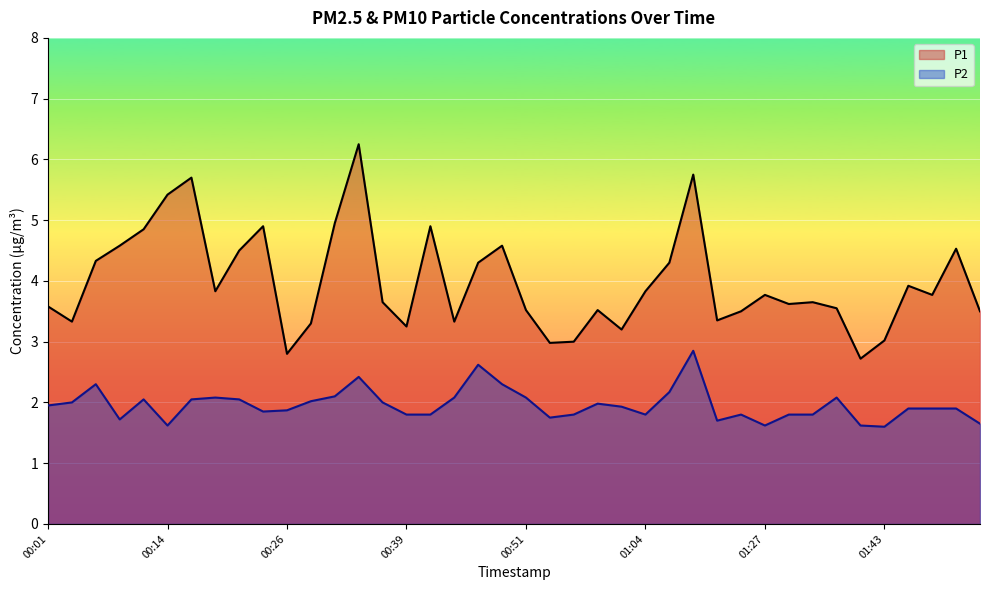

What is the difference between the P2 values at 01:45 and 01:53?

0.2